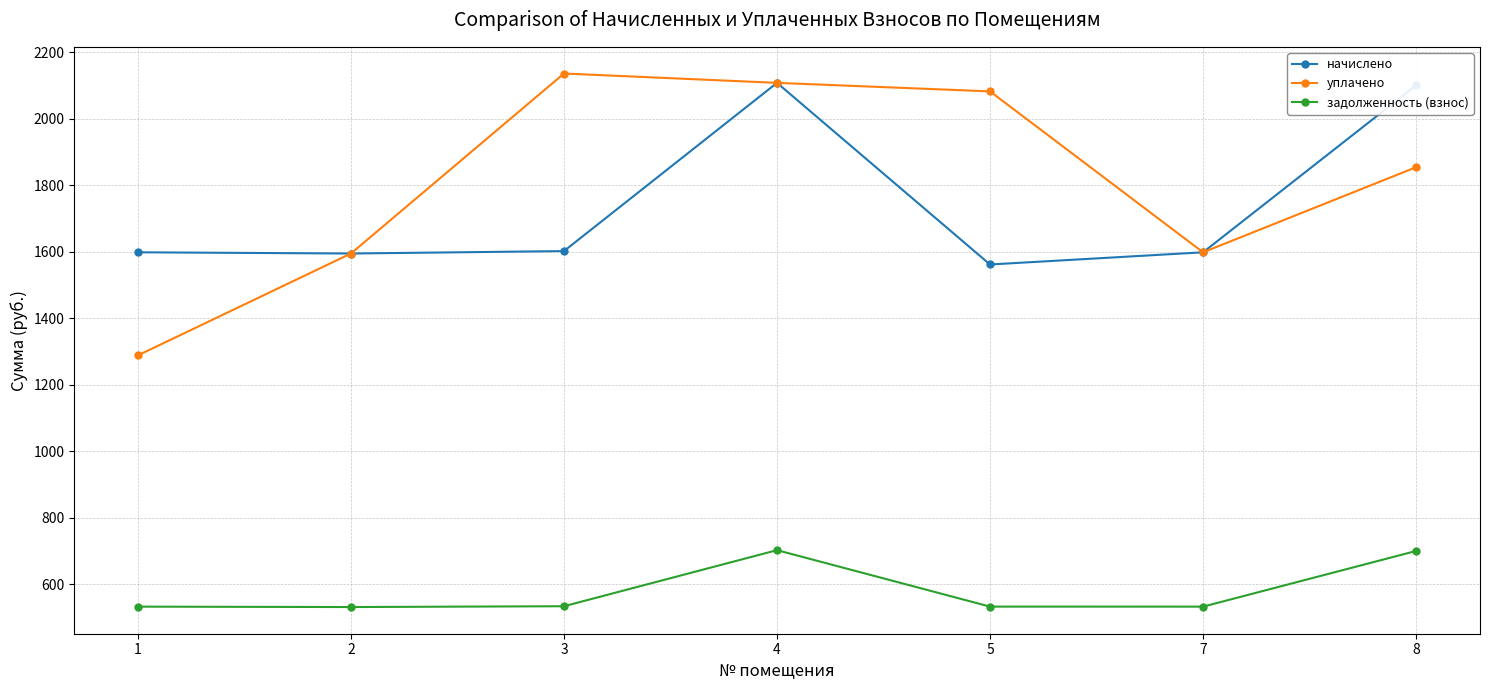

What is the spread (max minus min) of values at 8?

1400.4